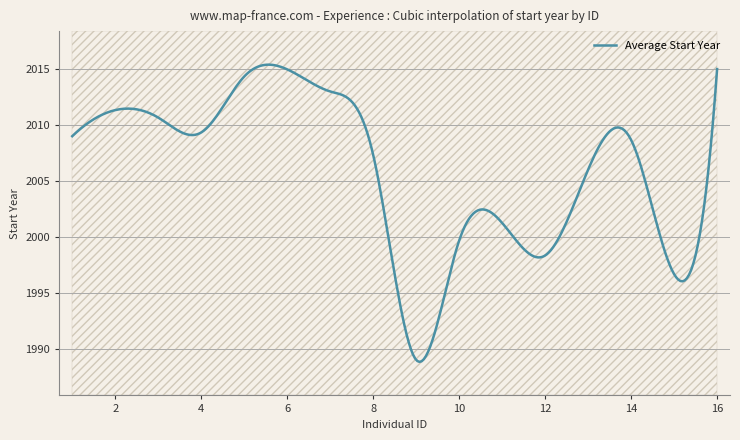

Where does the data first go above 2009?

1